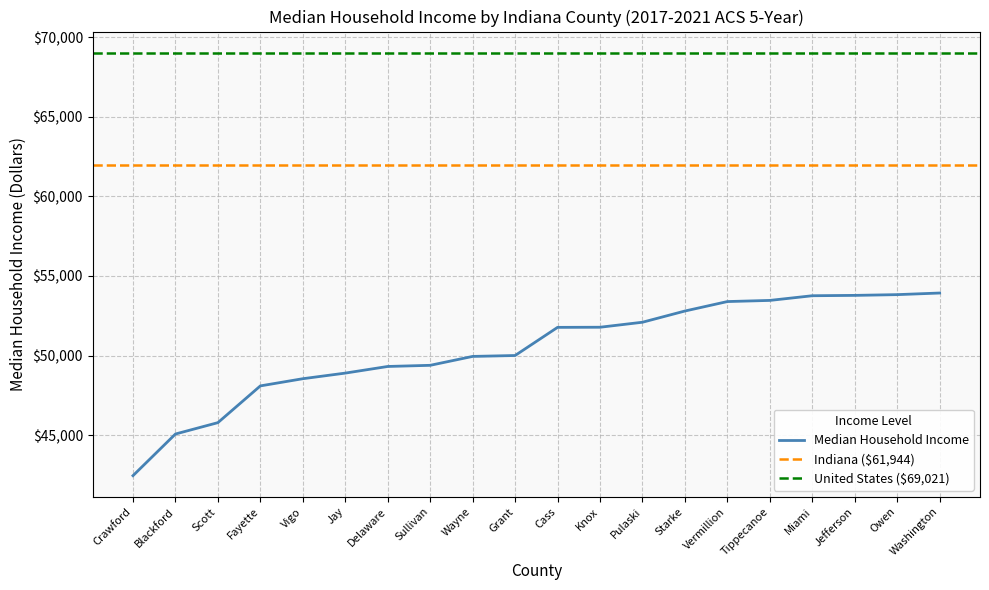

The value at Vigo is 73915. True or false?

False